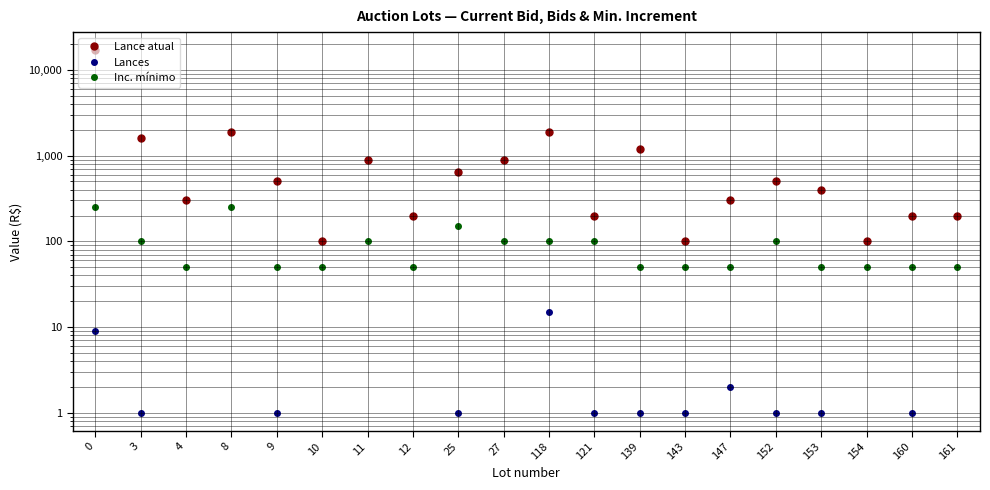

Is it true that Lance atual equals 100 at 143?

True